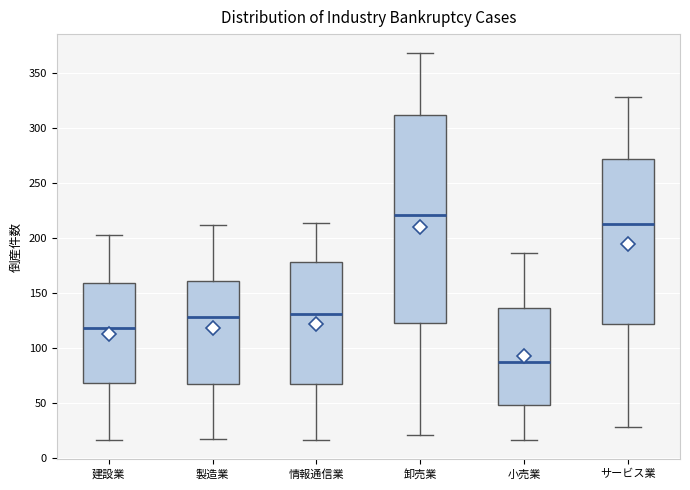

Which box has the highest median line?

卸売業